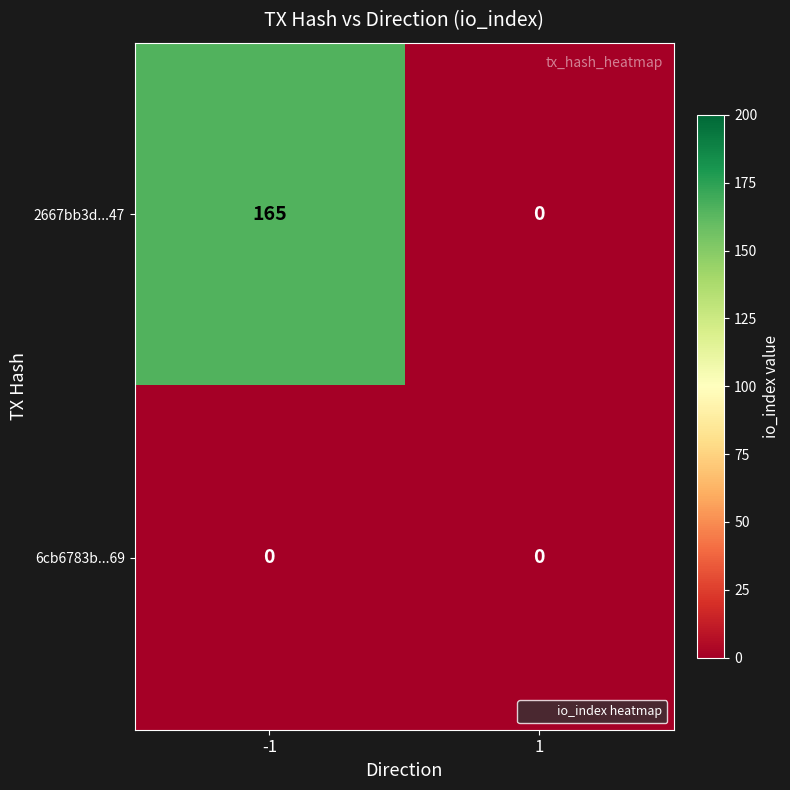

Read the 2667bb3d...47 value at -1, to the nearest 50.

150